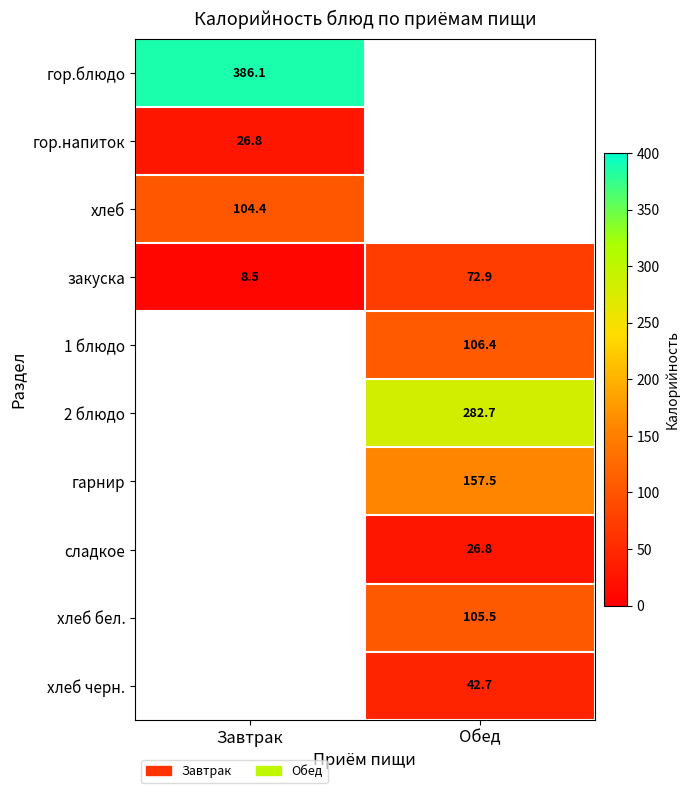

Rank the categories by закуска value from lowest to highest.

Завтрак, Обед